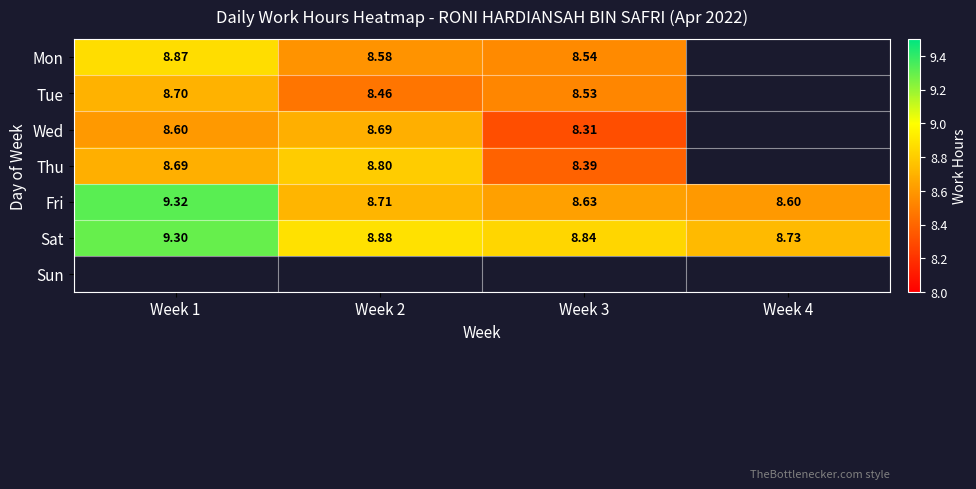

How many categories are shown in the chart?

4